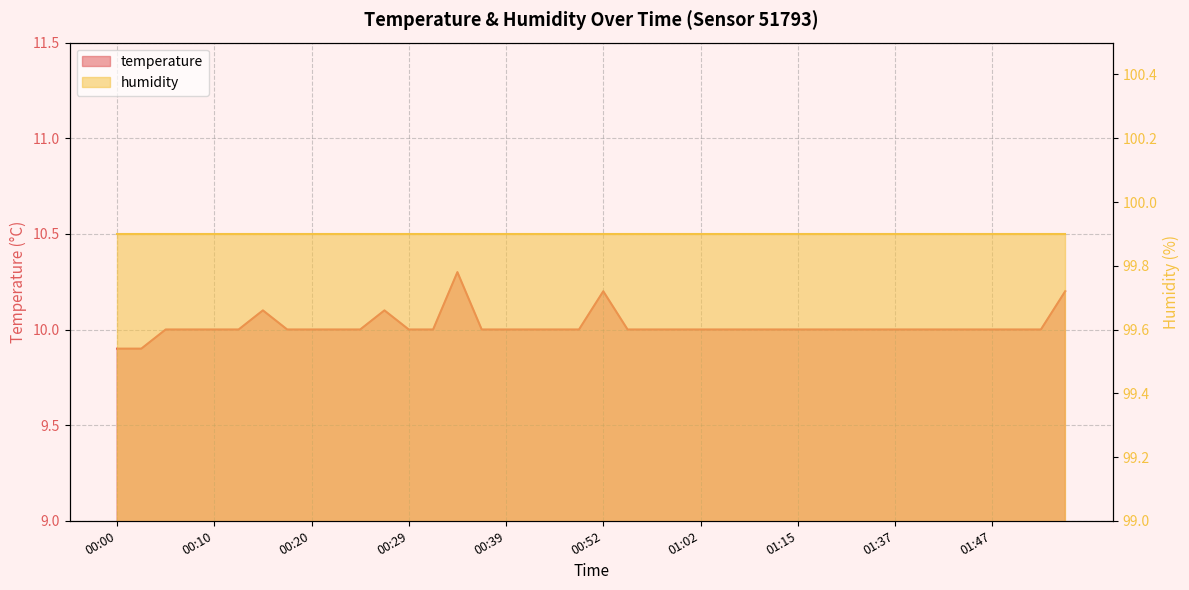

What is the label of the 28th point from the left?

01:09